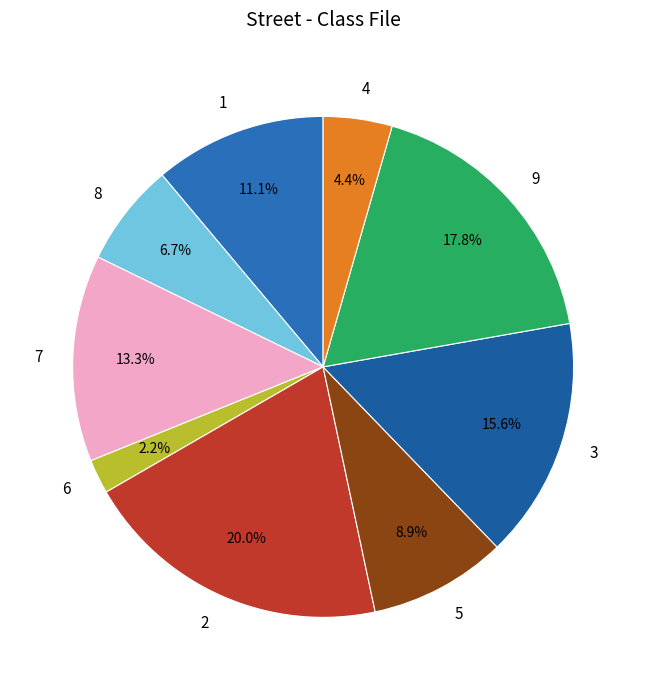

Is it true that 8 is 1% of the pie?

False